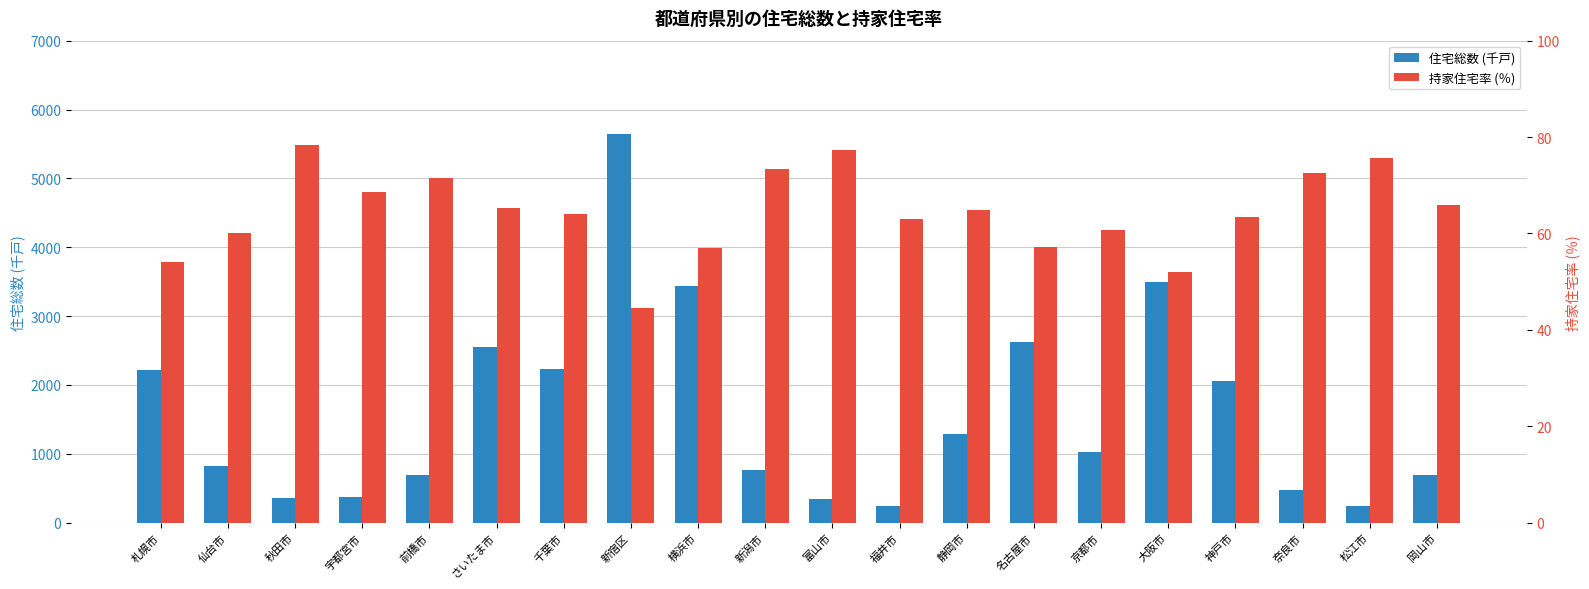

At which label does 持家住宅率 (％) first exceed 64?

秋田市